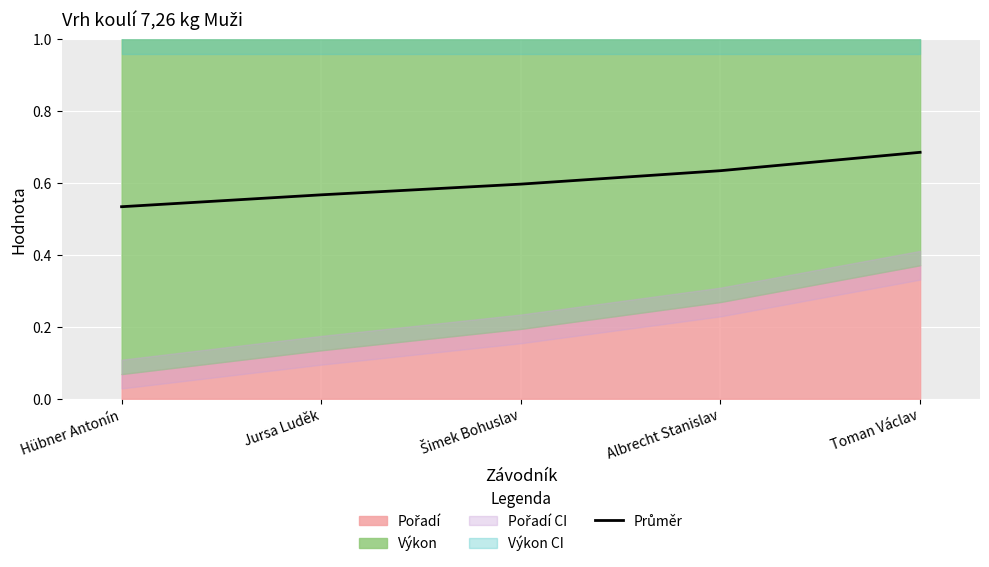

What is the difference between the second highest and second lowest values?

0.1